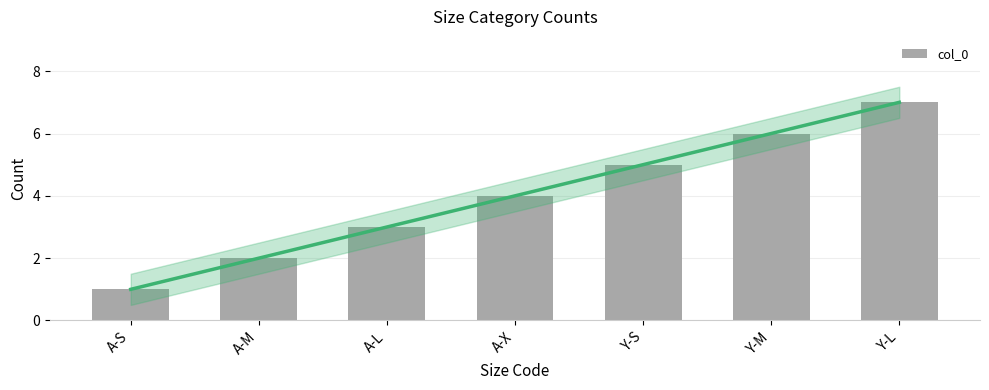

What value does the data have at A-S?

1